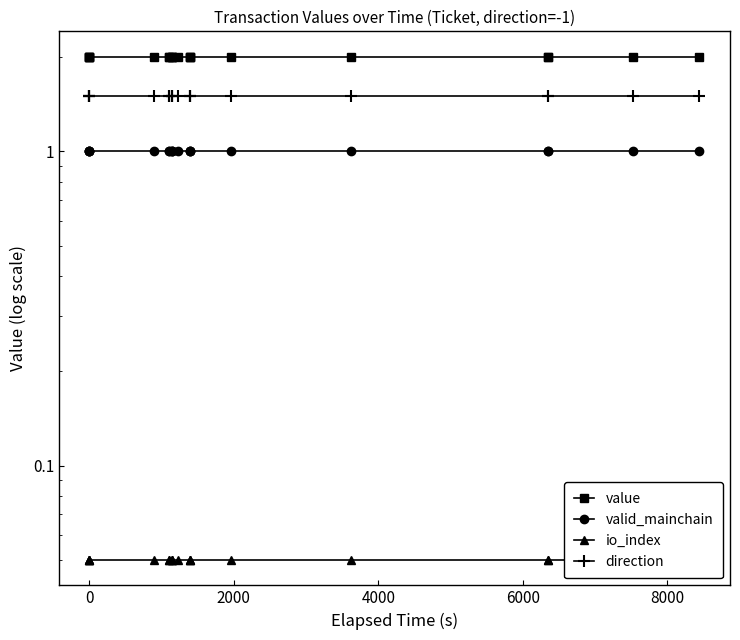

What is the lowest value of the direction series?

1.5